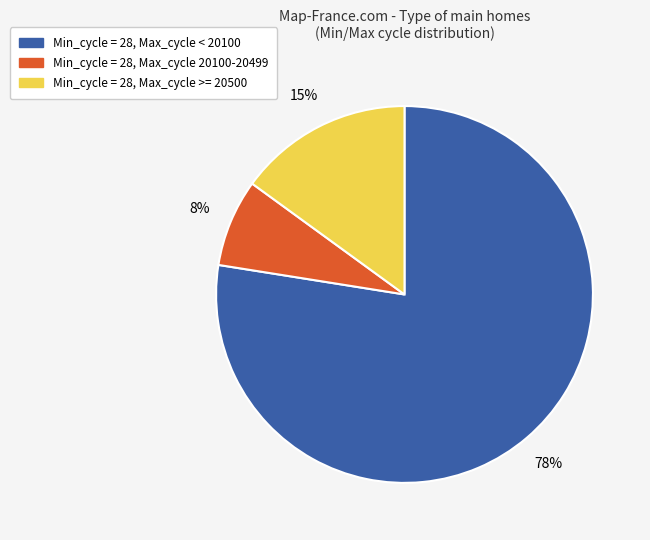

To the nearest percent, what is the average slice percentage?

33%